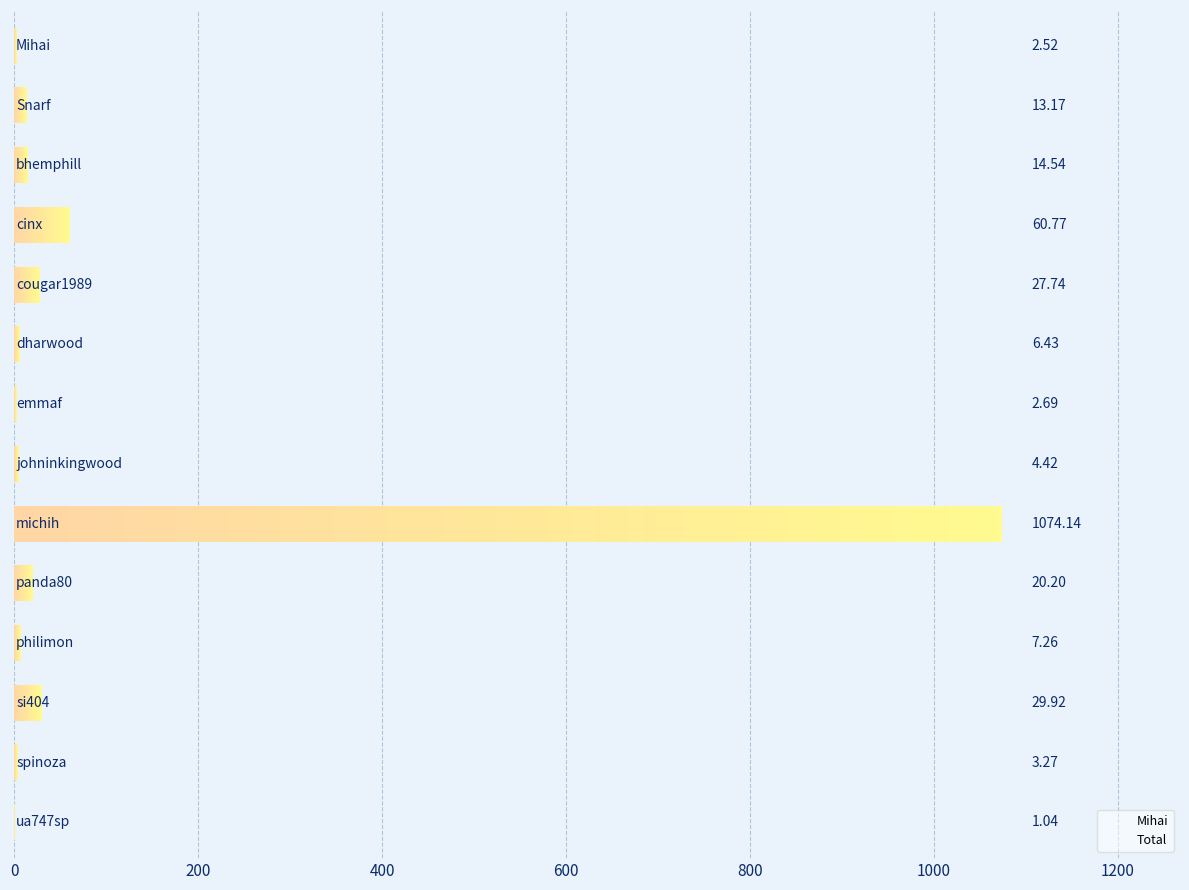

What position from the left is bhemphill?

3